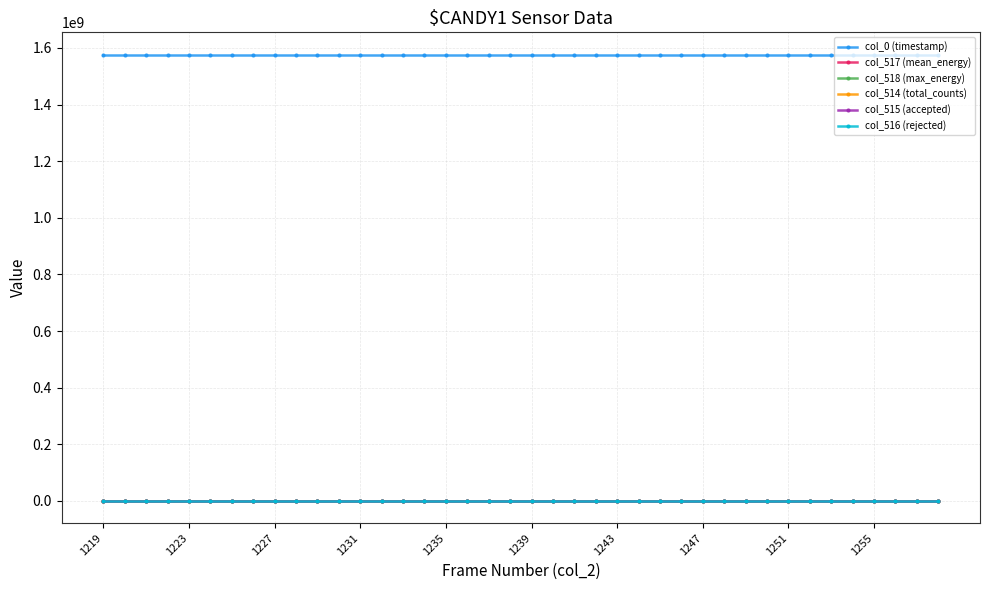

Which series has the largest total across all categories?

col_0 (timestamp)